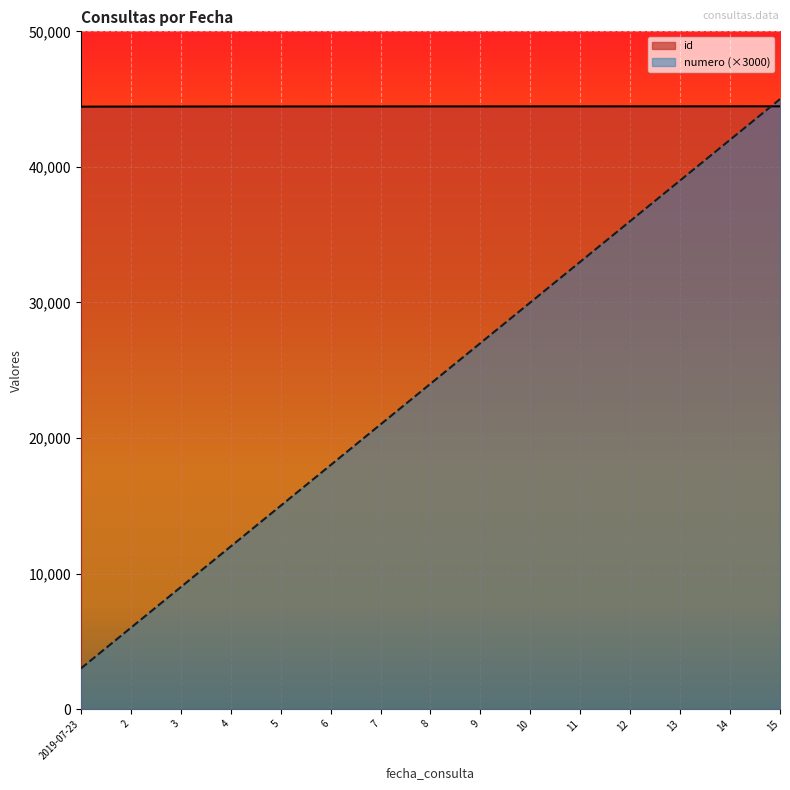

Rank the categories by numero (×3000) value from highest to lowest.

15, 14, 13, 12, 11, 10, 9, 8, 7, 6, 5, 4, 3, 2, 2019-07-23